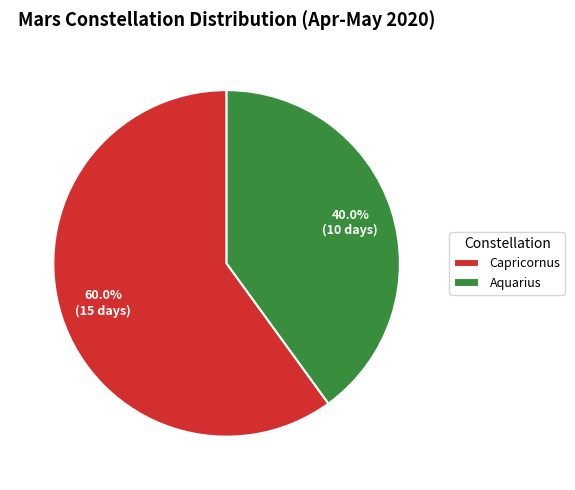

Combined, do Aquarius and Capricornus account for over 50%?

Yes